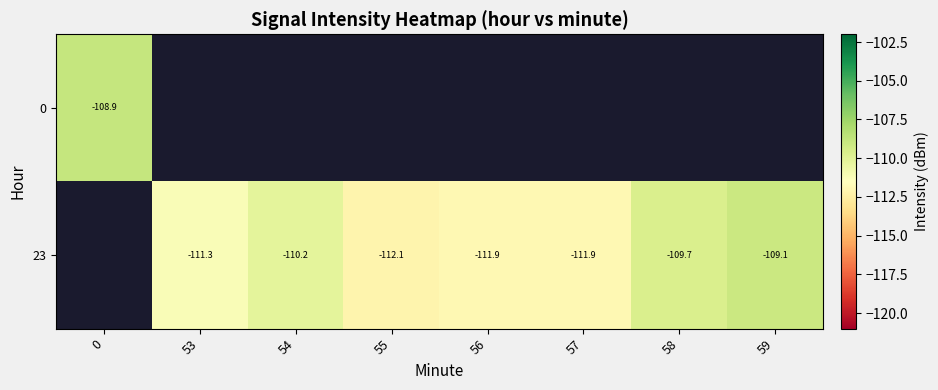

How many values in 23 are below zero?

7